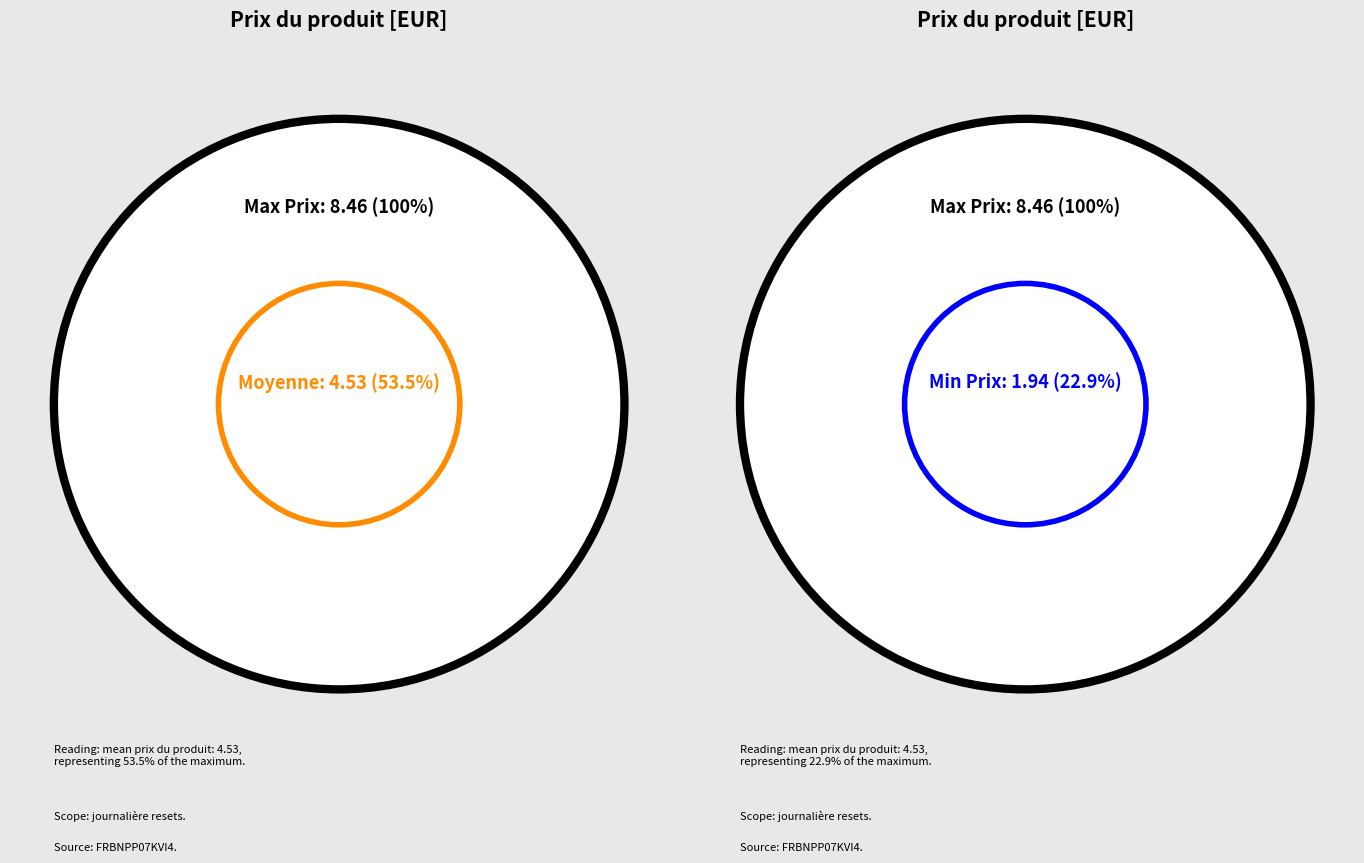

Is there a majority slice in this chart?

No